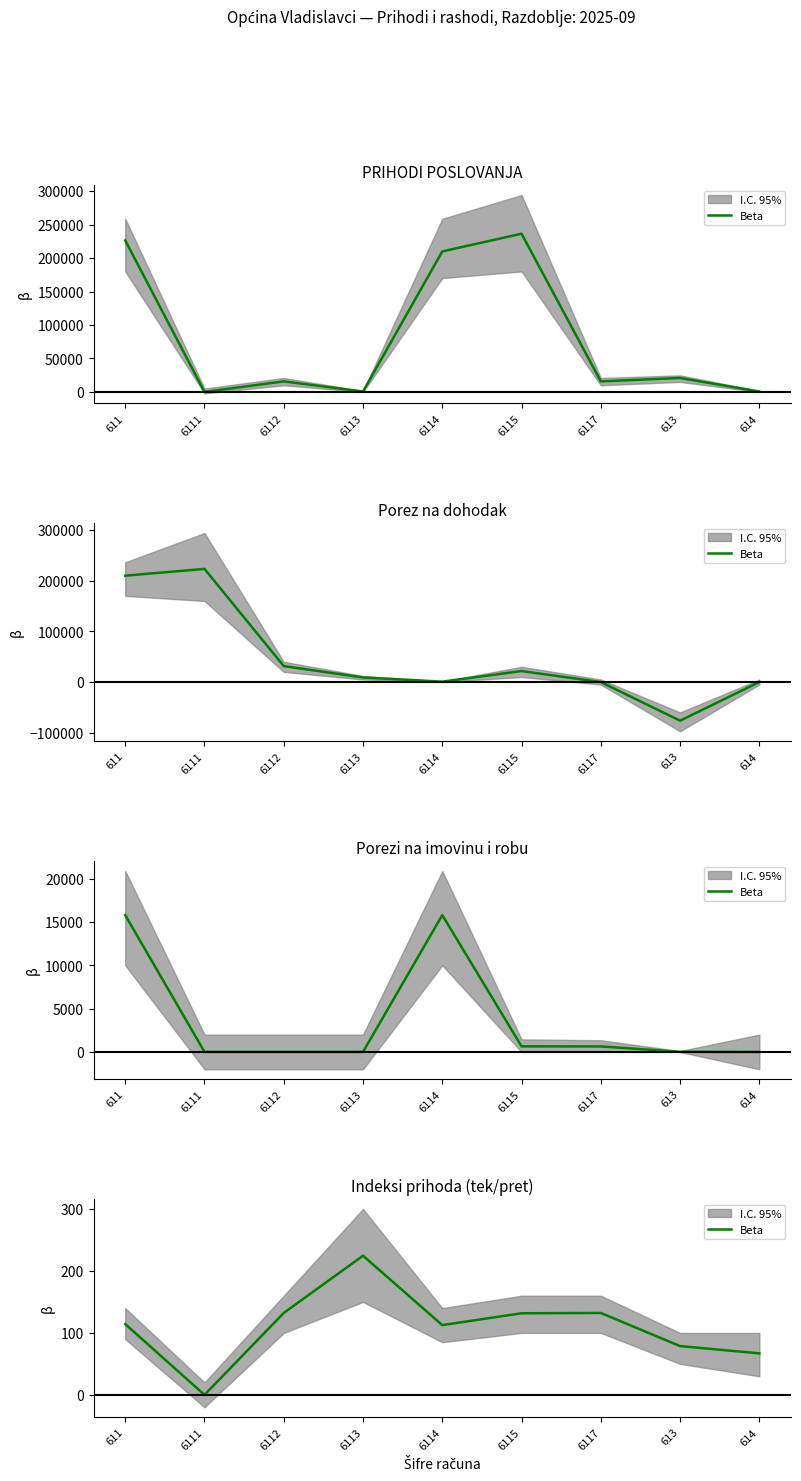

What is the value of the 5th point from the left?

112.6